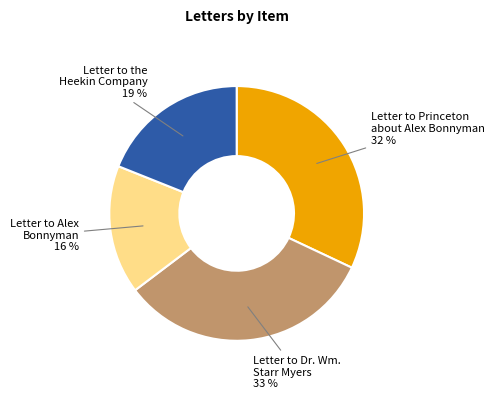

Count the number of slices in the pie.

4